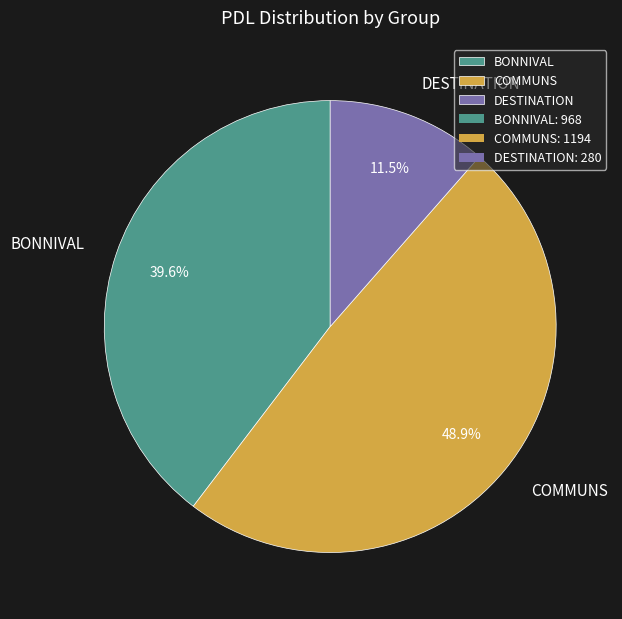

Rank the categories by value from lowest to highest.

DESTINATION, BONNIVAL, COMMUNS